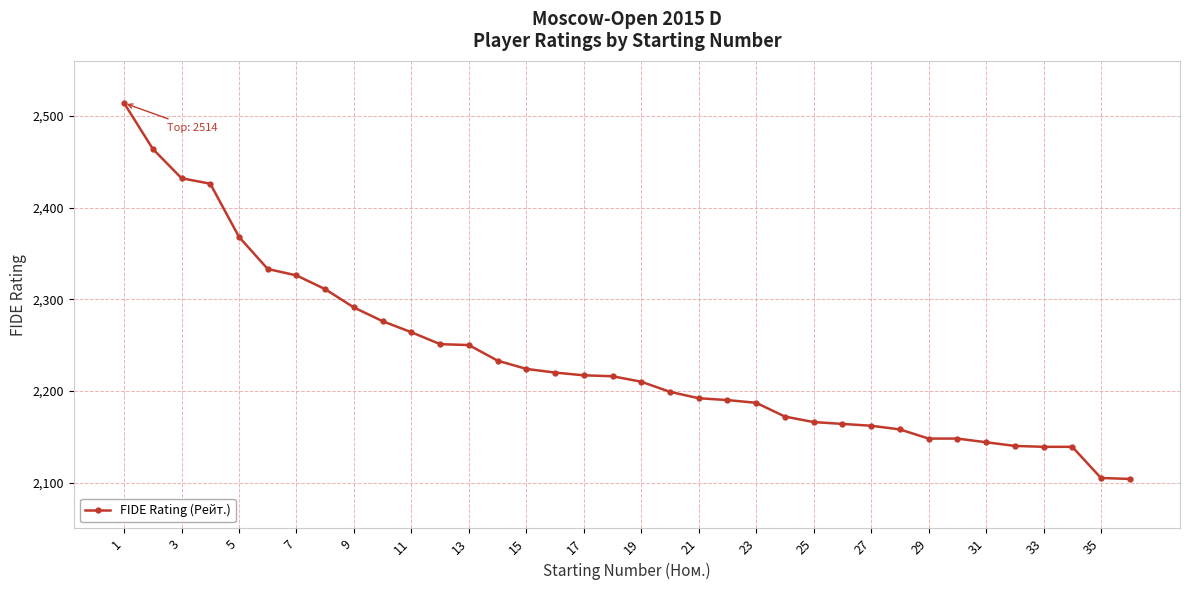

What is the value of the 9th point from the left?

2291